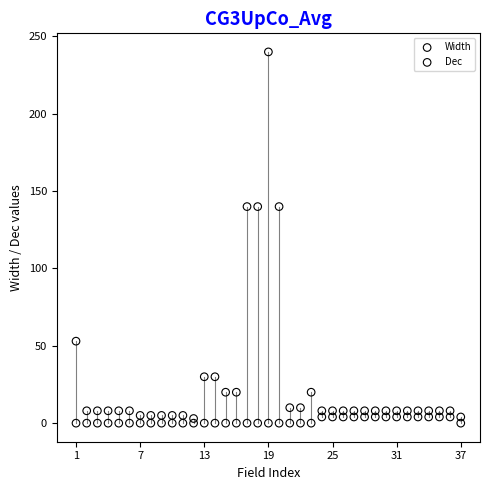

Which series contains the highest Y value?

Width